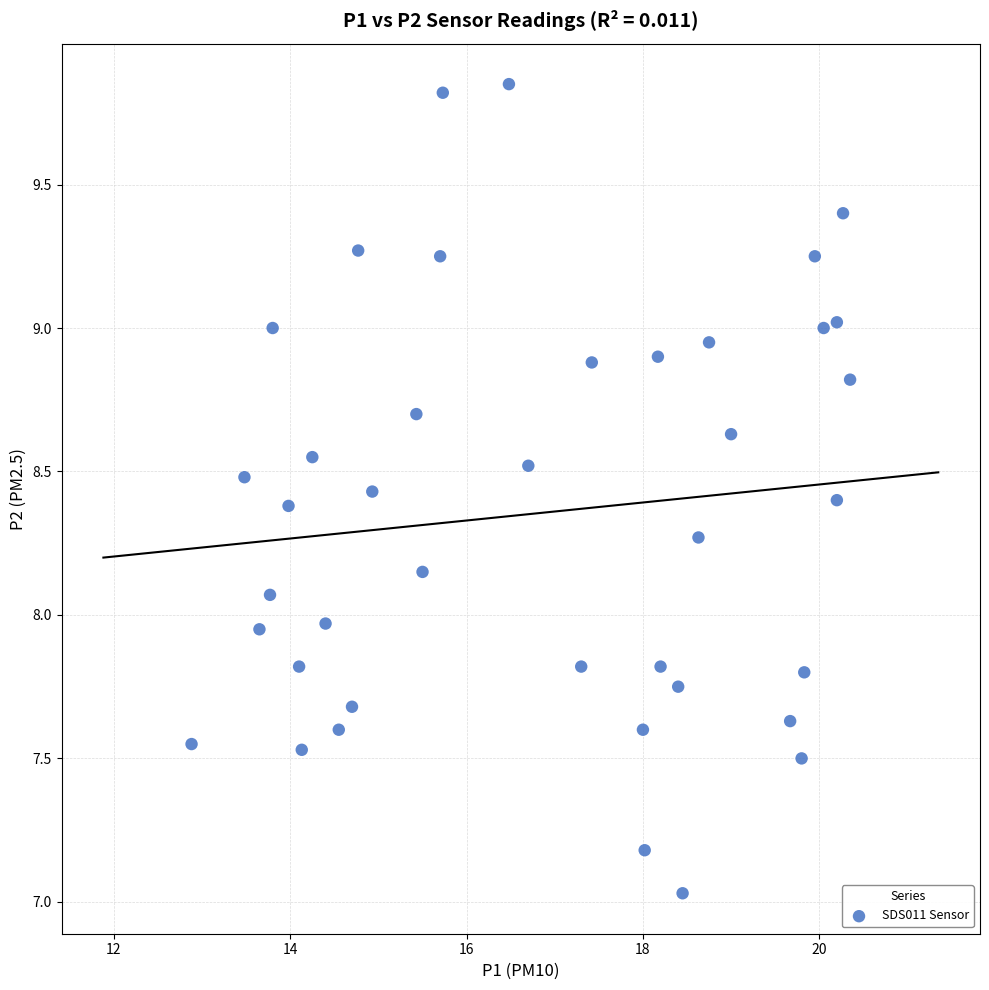

What is the range of Y values (max minus min)?

2.8